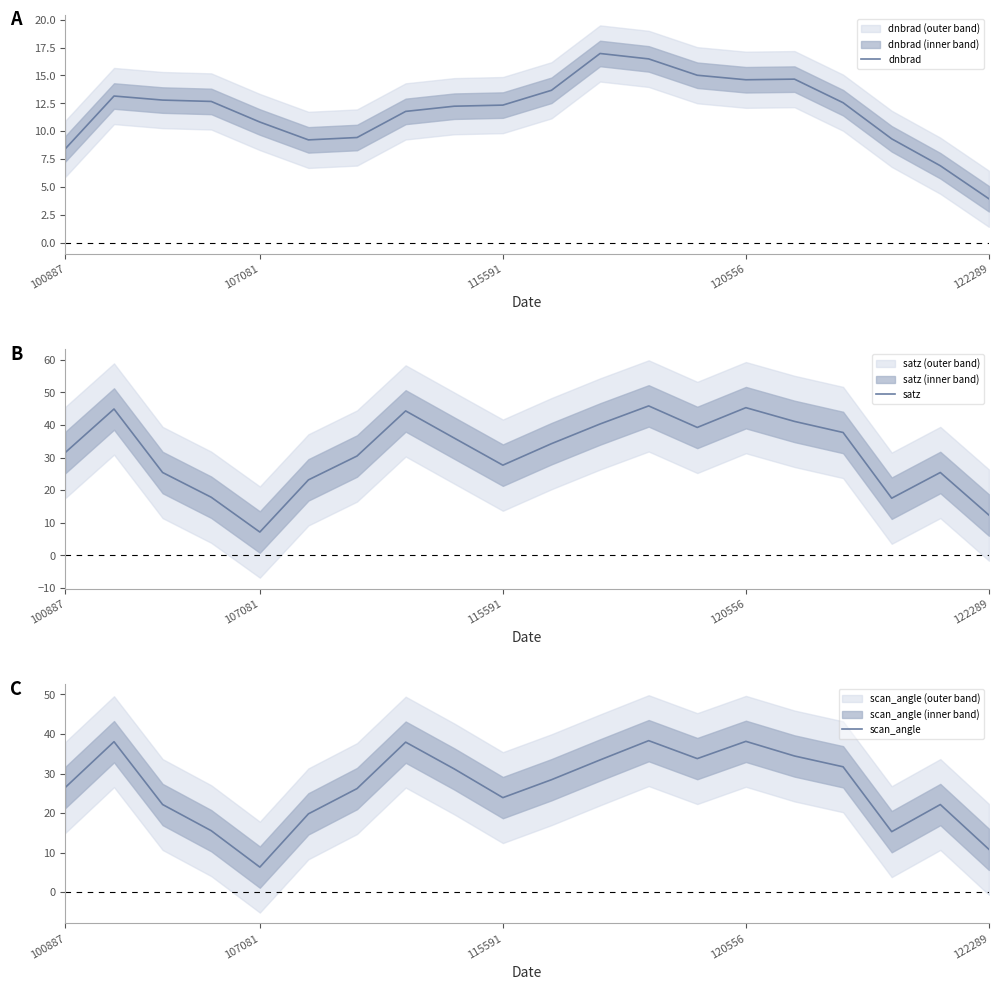

What is the value of the scan_angle point at the 14th from the left?

33.8